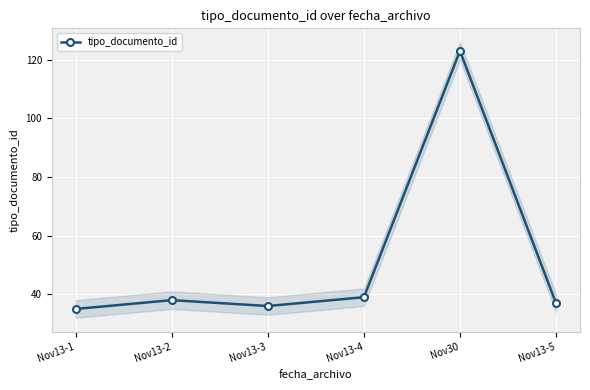

How many interior local valleys (lower than both neighbors) does the data have?

1